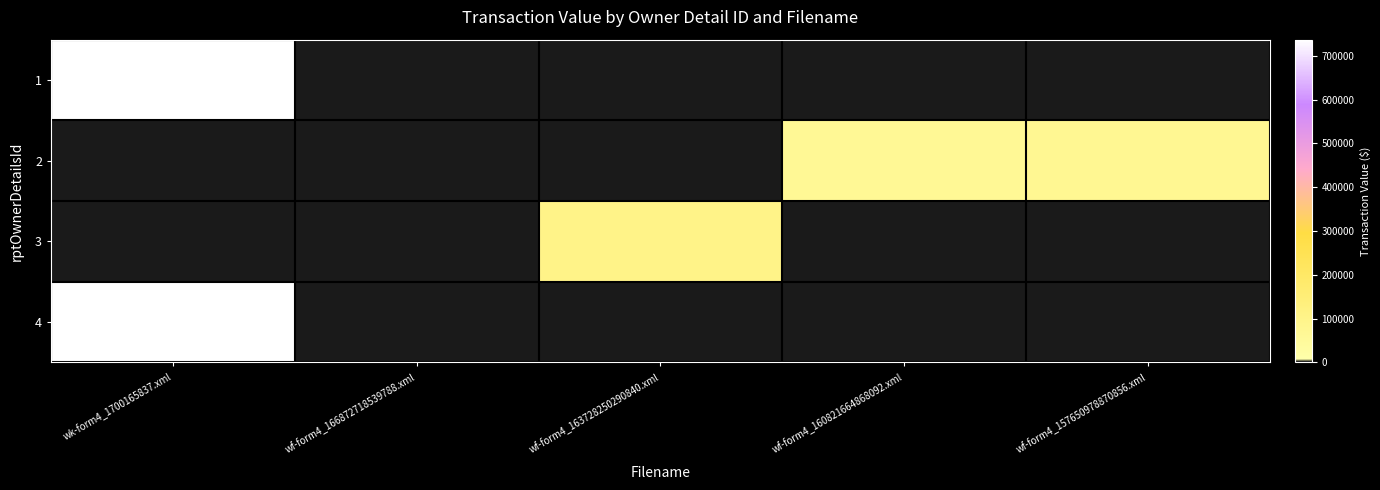

At wf-form4_157650978870856.xml, list the series in order from largest to smallest.

2, 1, 3, 4